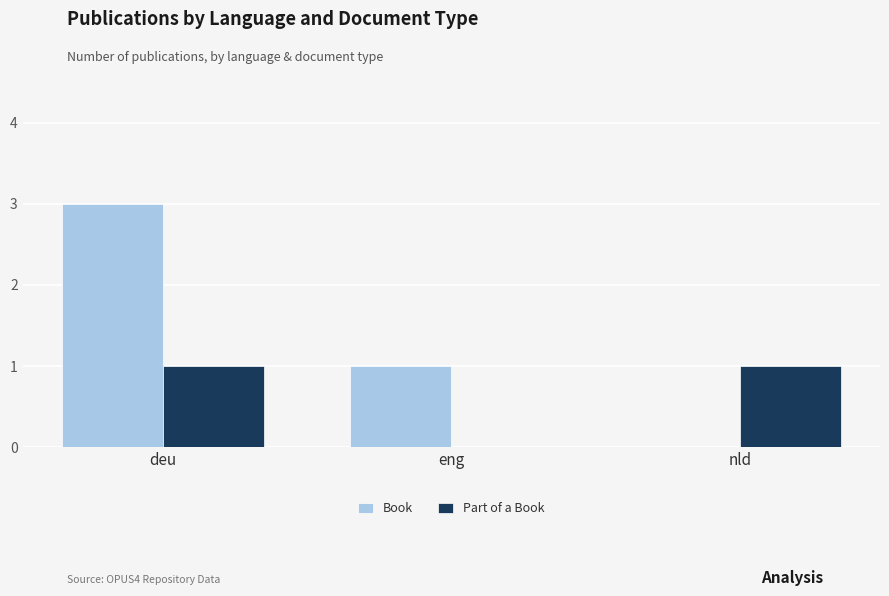

What is the maximum value shown in the chart?

3